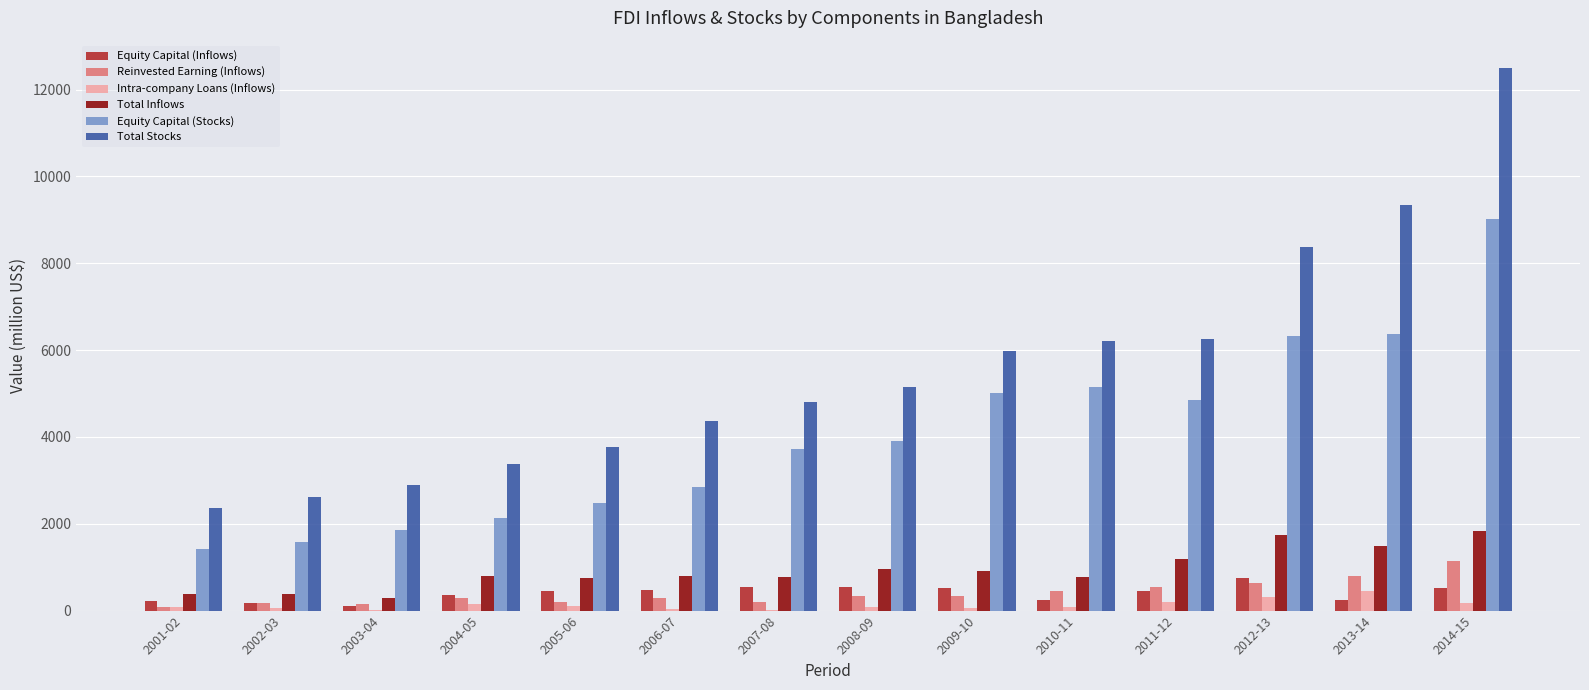

What is the sum of all Intra-company Loans (Inflows) values?

1834.4